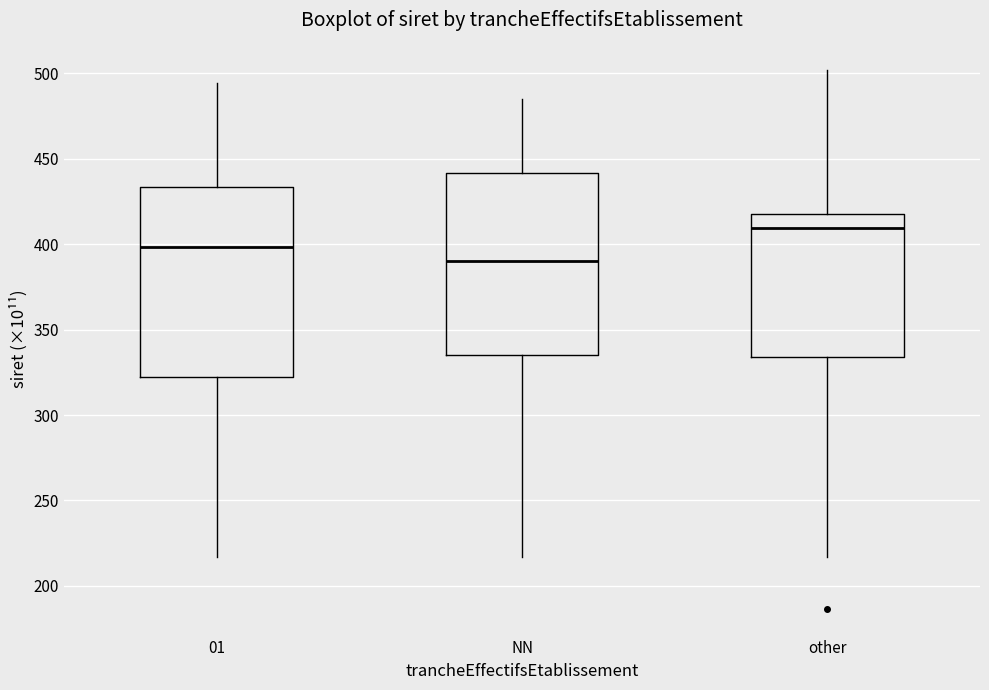

Where is the upper edge of the box for 01 on the y-axis? The values are not printed on the chart, so give them approximately, as read against the axis.

435